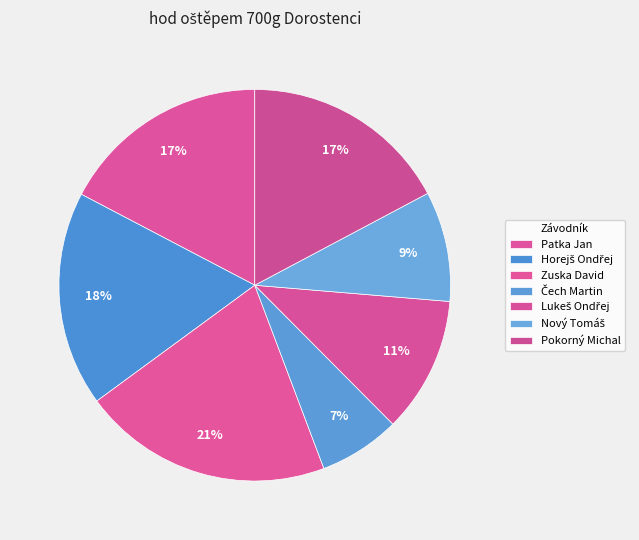

To the nearest percent, what is the difference between the largest and smallest slice percentages?

14%